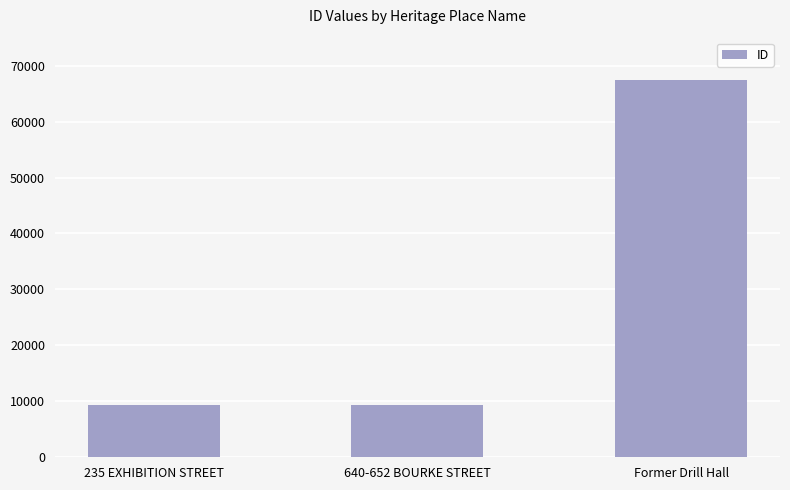

What is the change in value from 235 EXHIBITION STREET to Former Drill Hall?

+58105